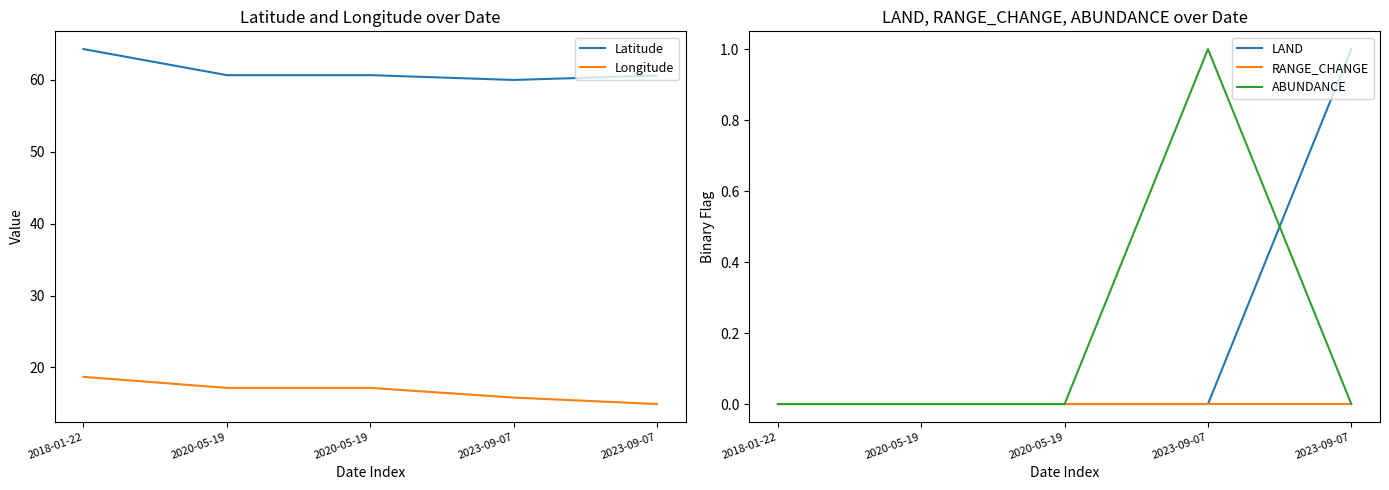

List the labels in order of LAND value, smallest first.

2018-01-22, 2020-05-19, 2020-05-19, 2023-09-07, 2023-09-07